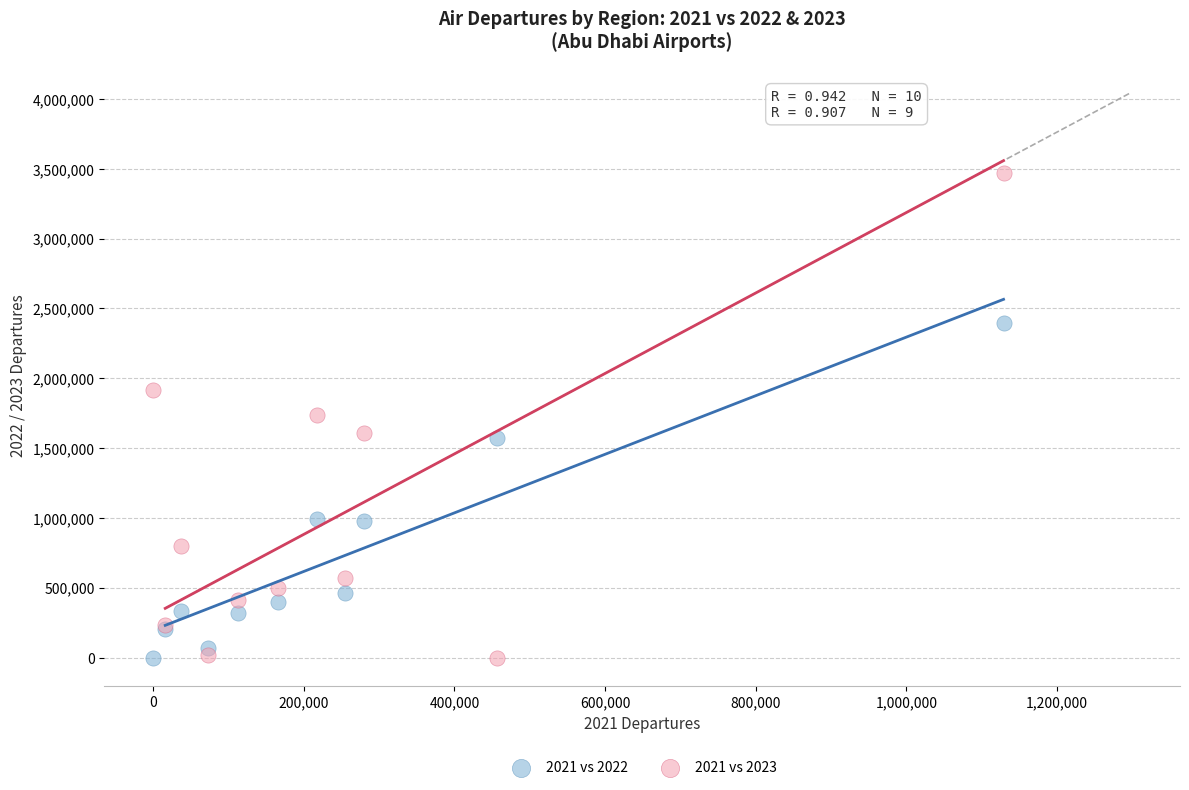

Which series contains the highest Y value?

2021 vs 2023